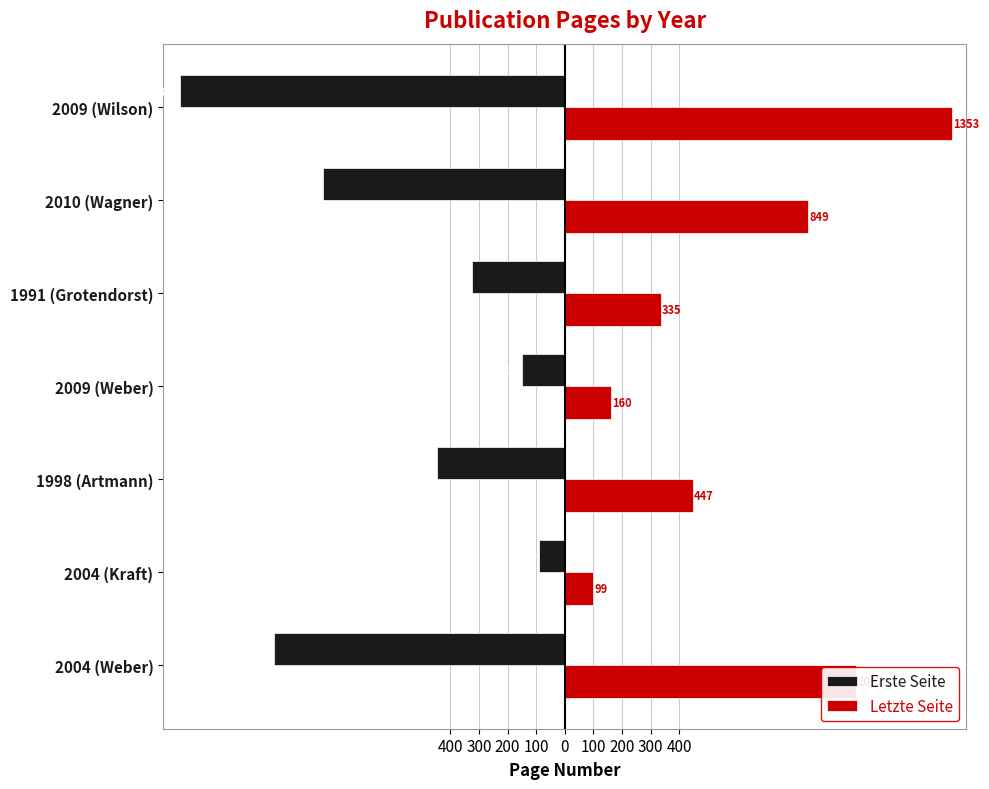

What is the difference between the maximum and minimum values in the Letzte Seite series?

1254